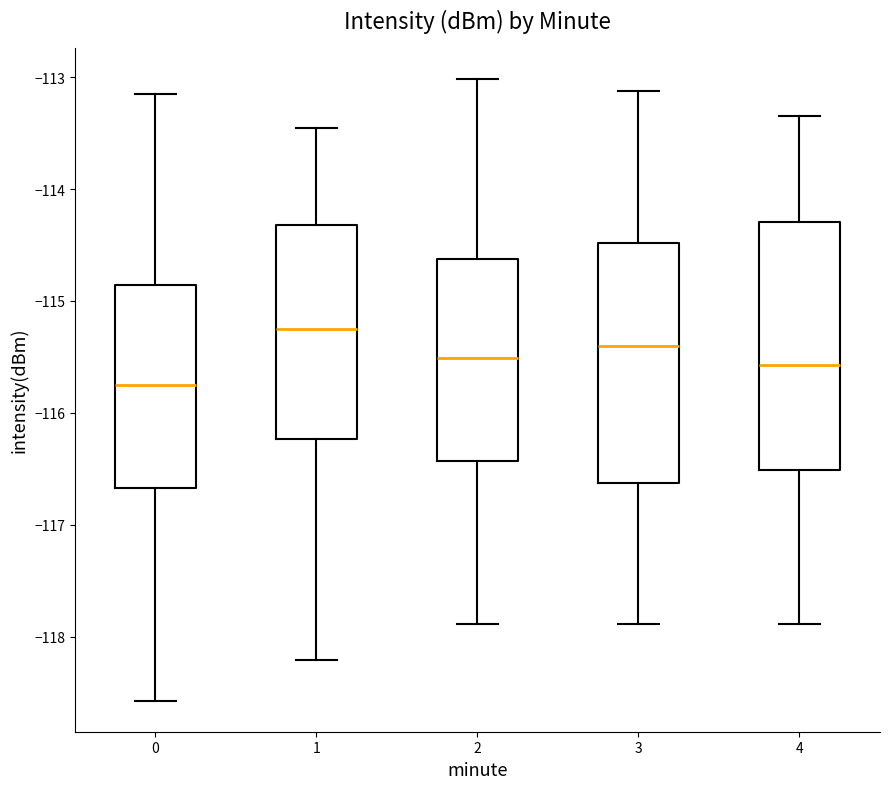

Which box has the highest median line?

1